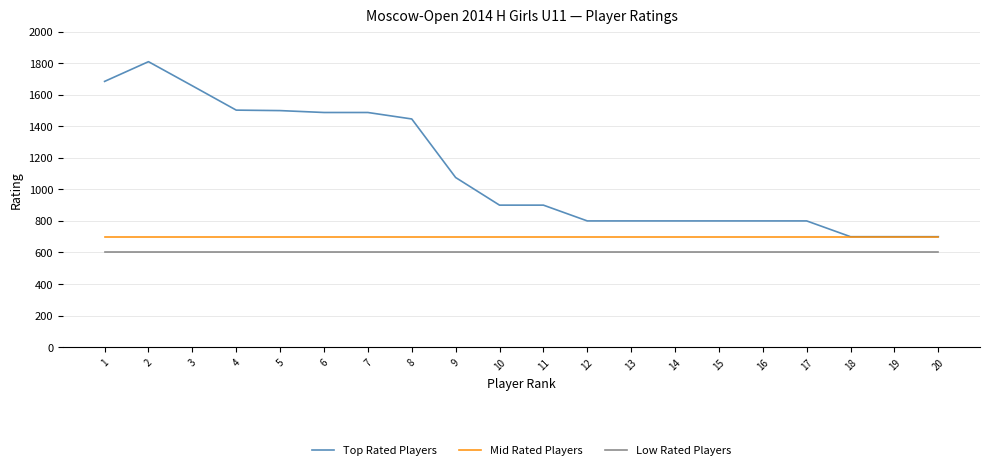

The value of Mid Rated Players at 6 is 700. True or false?

True